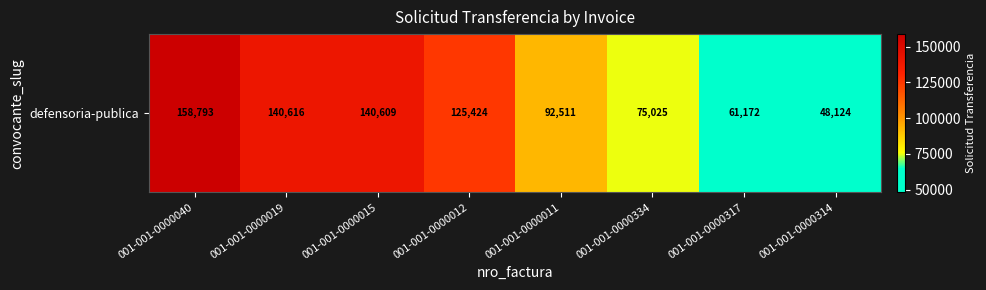

How many categories are shown in the chart?

8